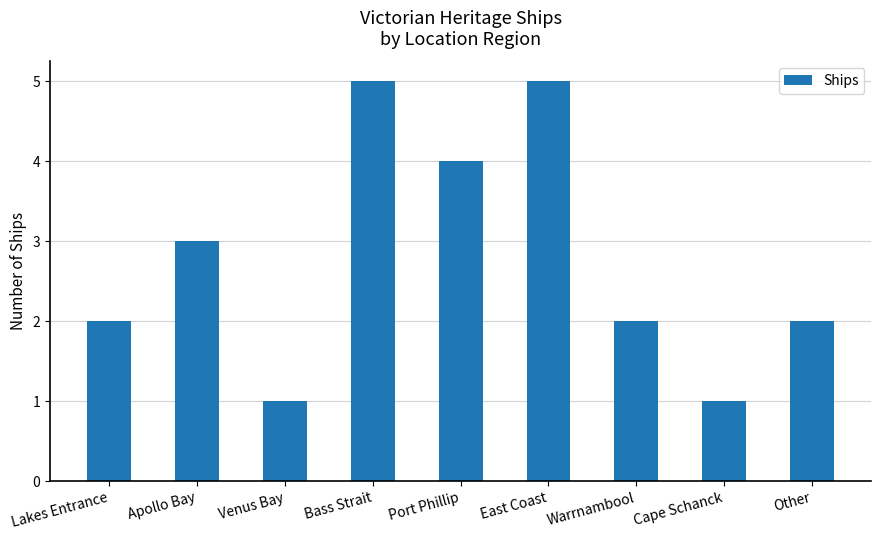

Are the bars grouped side by side (vs. stacked)?

No